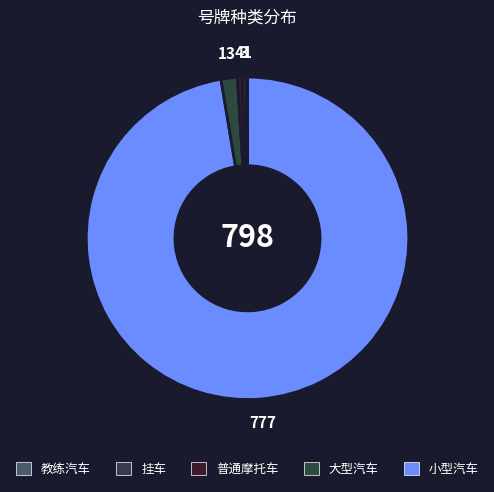

How many segments does this pie chart have?

5